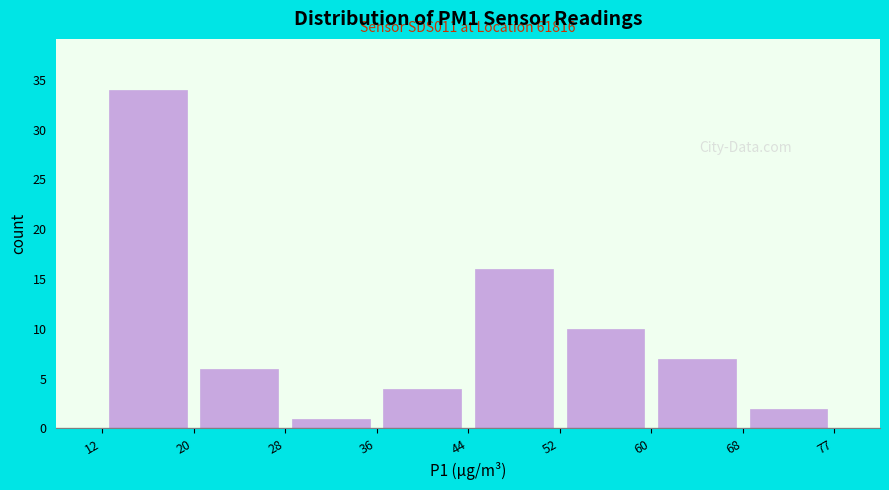

Over which range of the x-axis is the bar tallest?

12 to 20